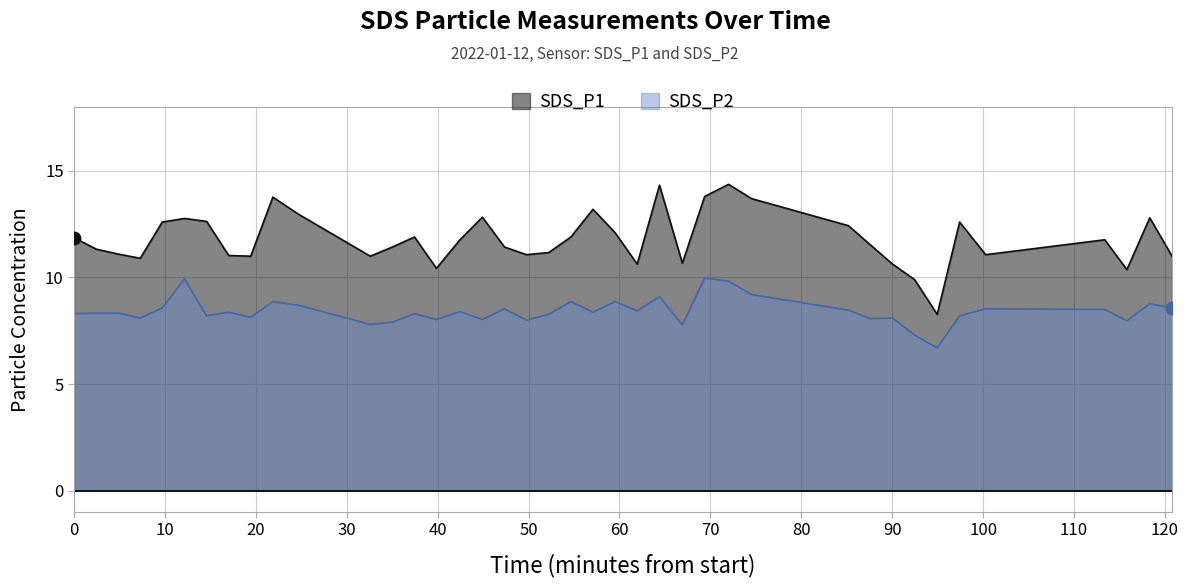

At how many categories does at least one series exceed 13?

6